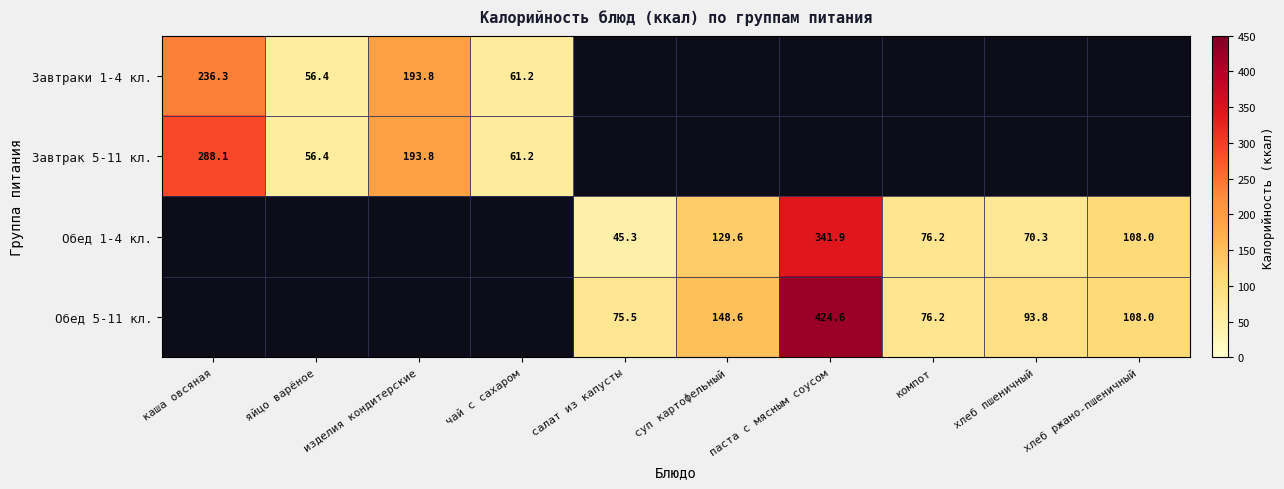

Count the number of data series in this chart.

4